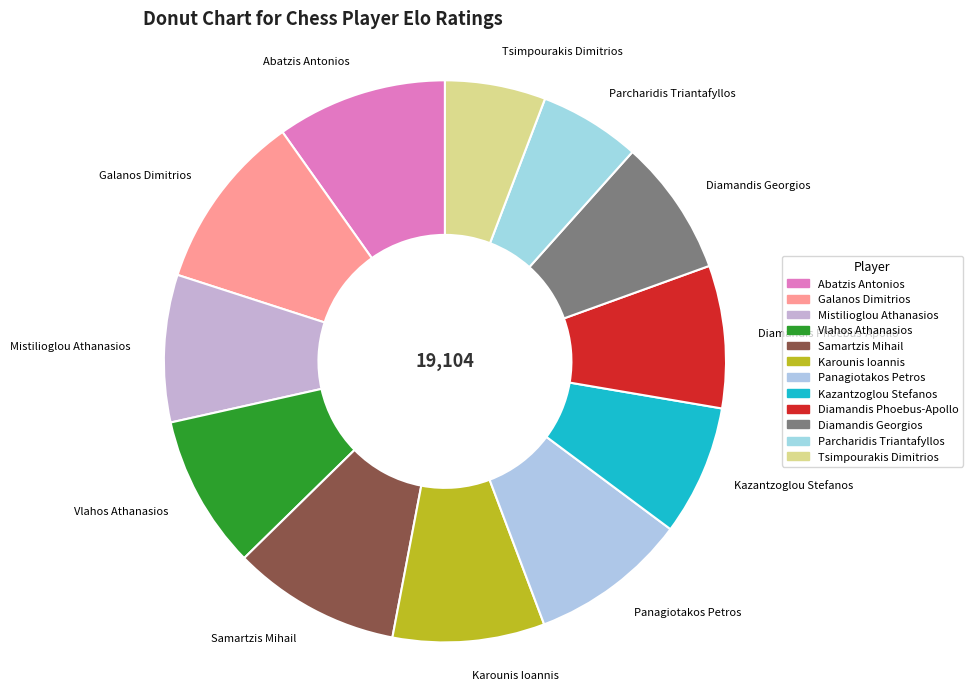

Between Kazantzoglou Stefanos and Abatzis Antonios, which is larger?

Abatzis Antonios